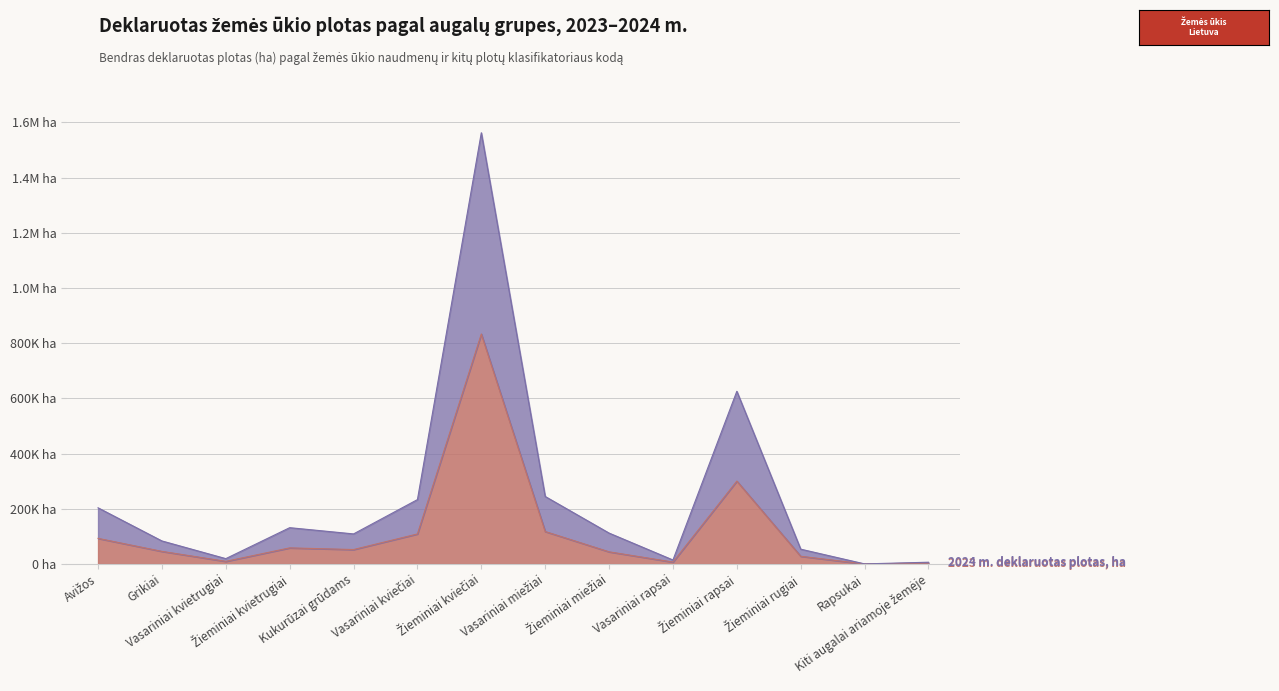

Reading right to left, transcribe all the data shown in this chart.

2023 m. deklaruotas plotas, ha: 3394.7	246.6	28055.5	300442.4	7015.7	44168.7	117700.4	833218.0	108871.0	52402.2	58443.6	9631.5	45773.2	92899.1
2024 m. deklaruotas plotas, ha: 6484.2	458.3	53773.9	625760.5	14574.4	112077.8	244662.2	1562235.0	233321.9	109039.6	131616.9	19513.8	83552.5	203628.0